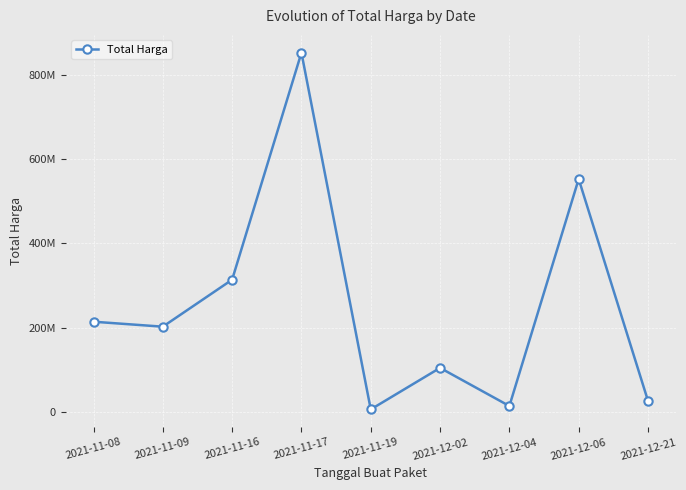

What is the difference between the maximum and minimum values?

848232400